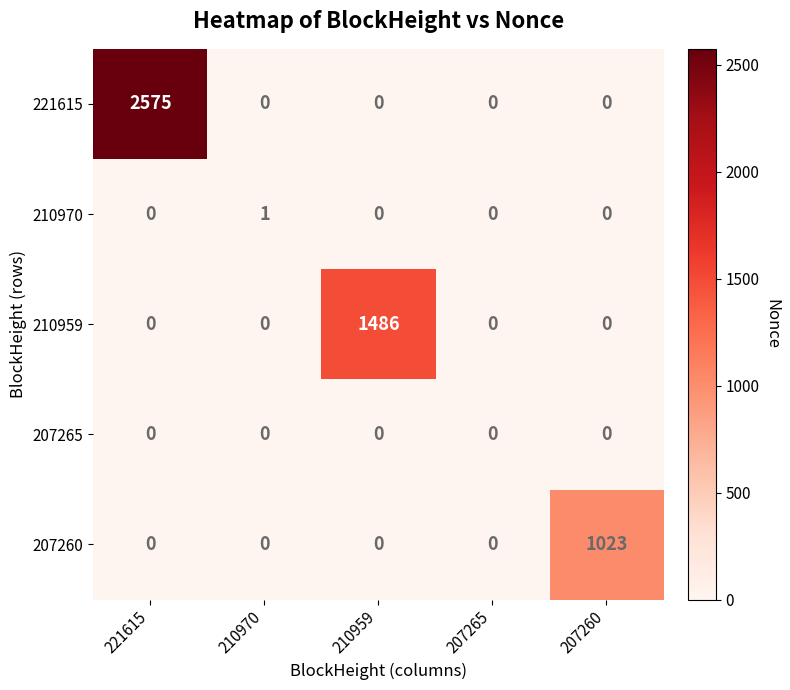

Which series changed the most between 221615 and 207260?

221615